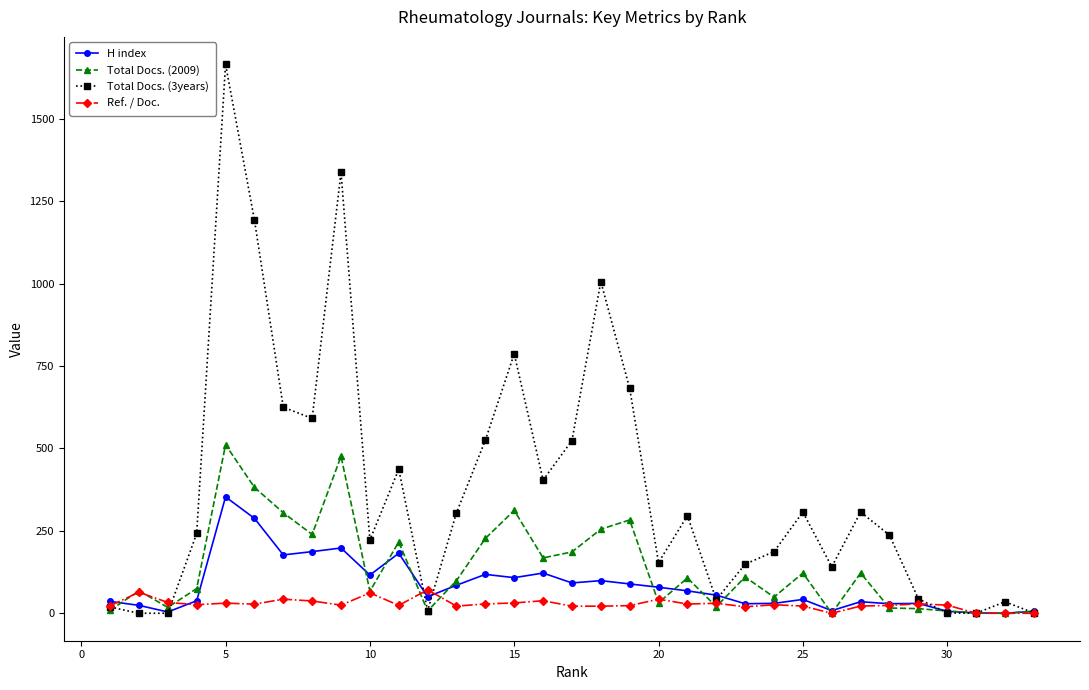

What is the value of the Total Docs. (2009) point at the 4th from the left?

75.0